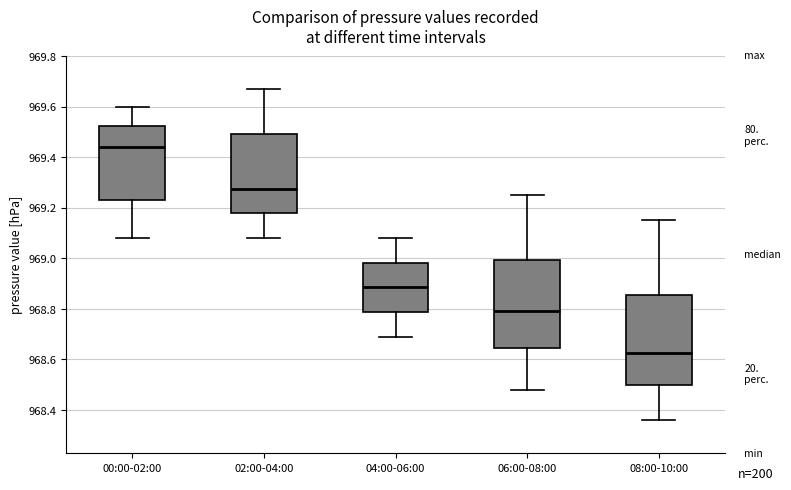

Which box's median line is the lowest?

08:00-10:00